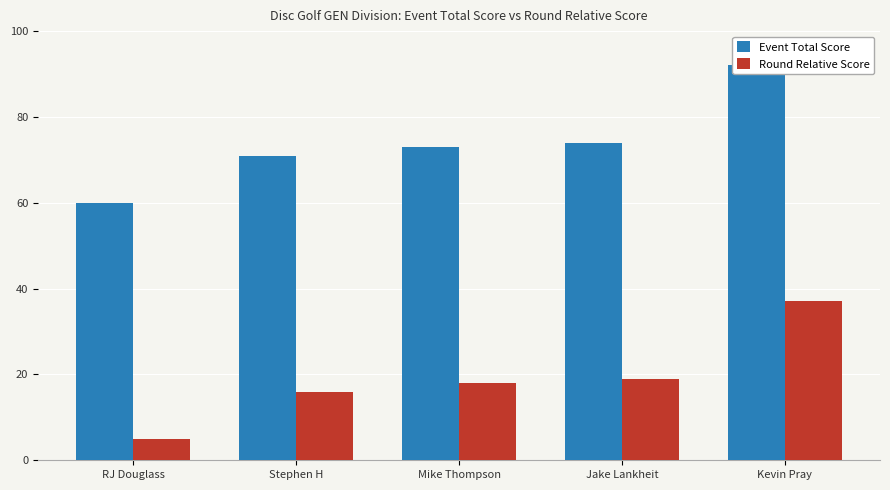

At Jake Lankheit, list the series in order from smallest to largest.

Round Relative Score, Event Total Score